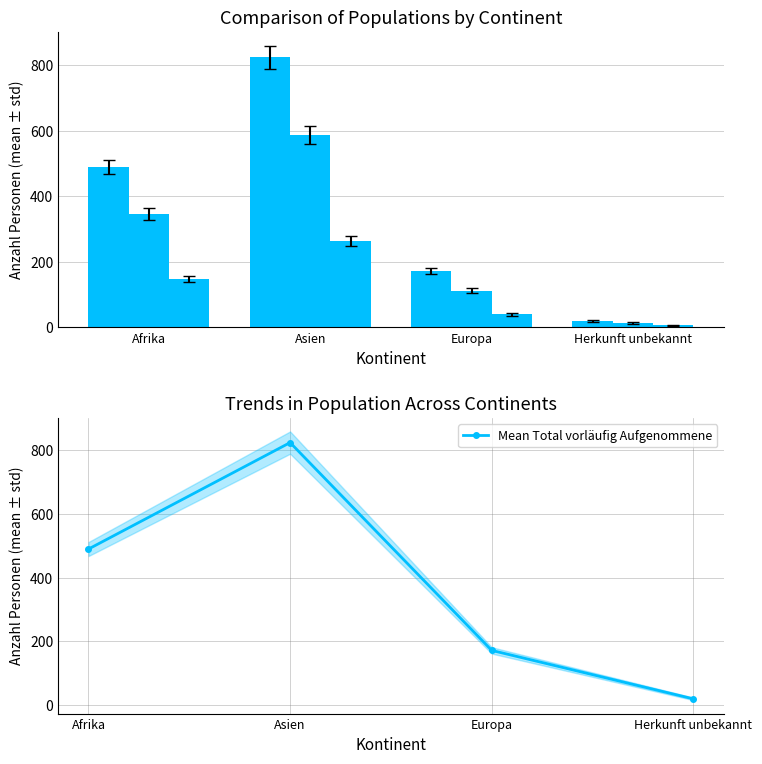

How many values in the Total vorläufig Aufgenommene series are below 490?

2